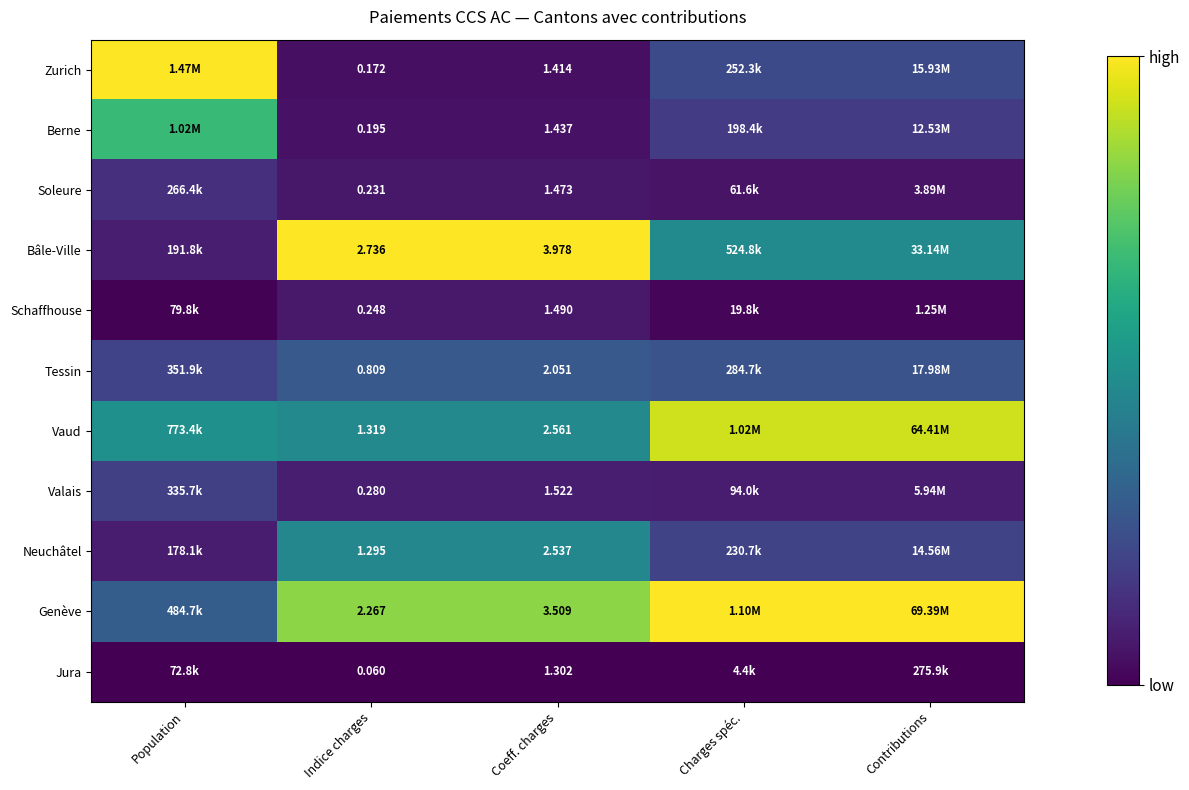

At which category is the sum across all series the highest?

Contributions